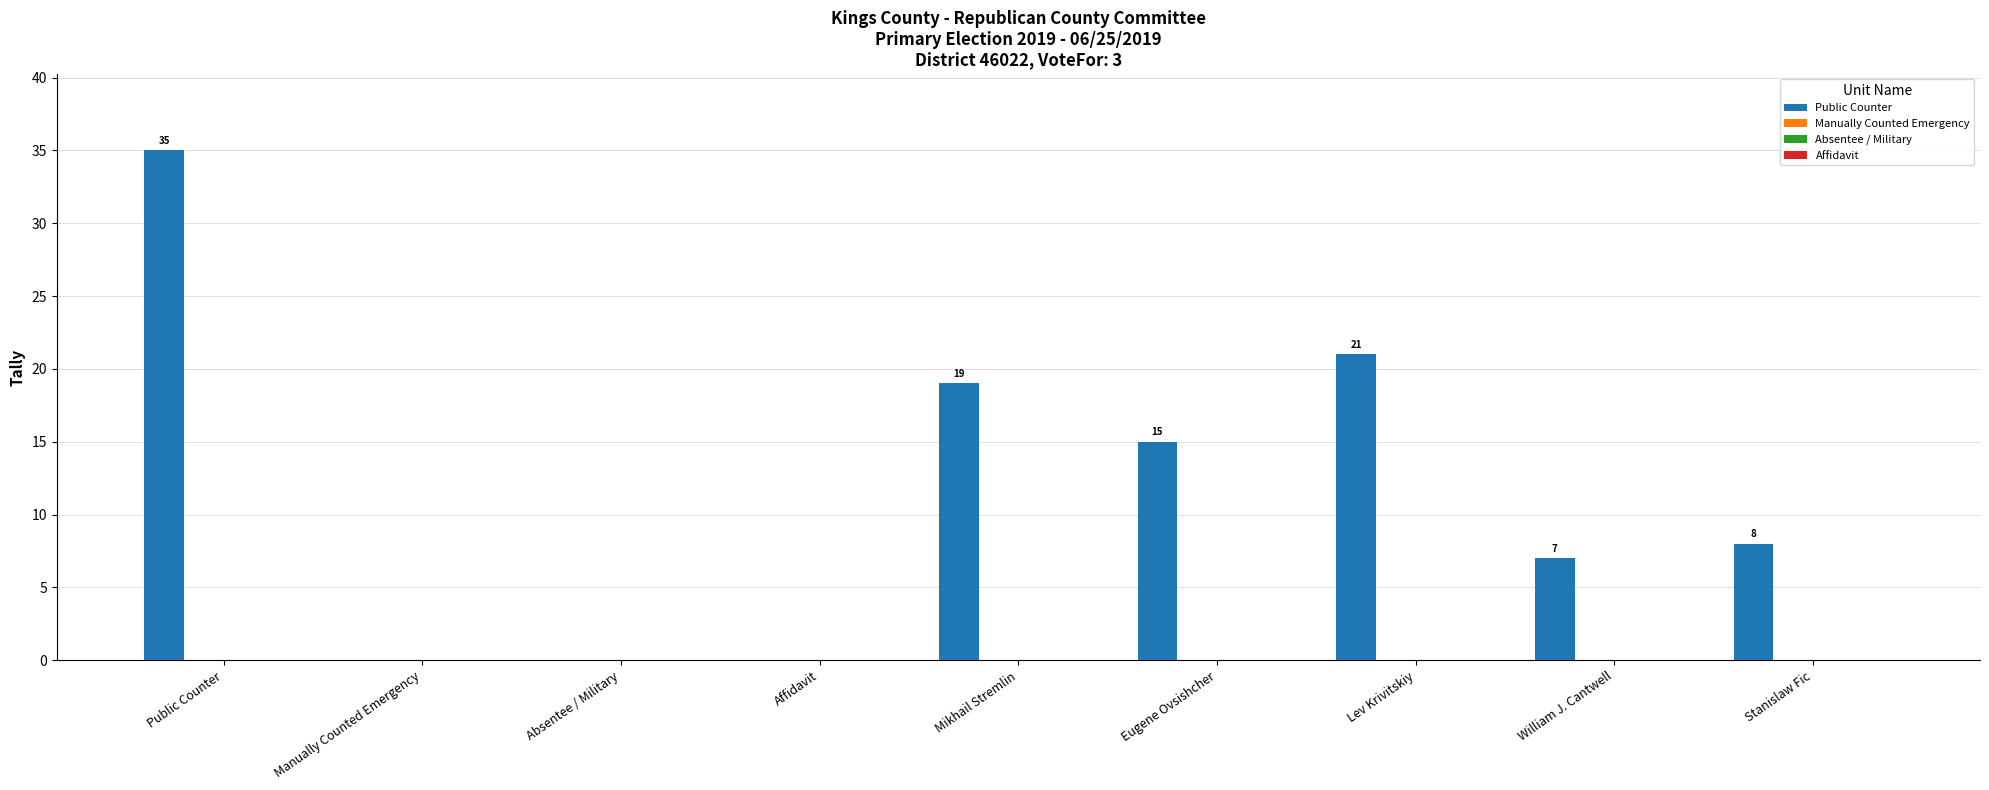

What is the maximum value shown in the chart?

35